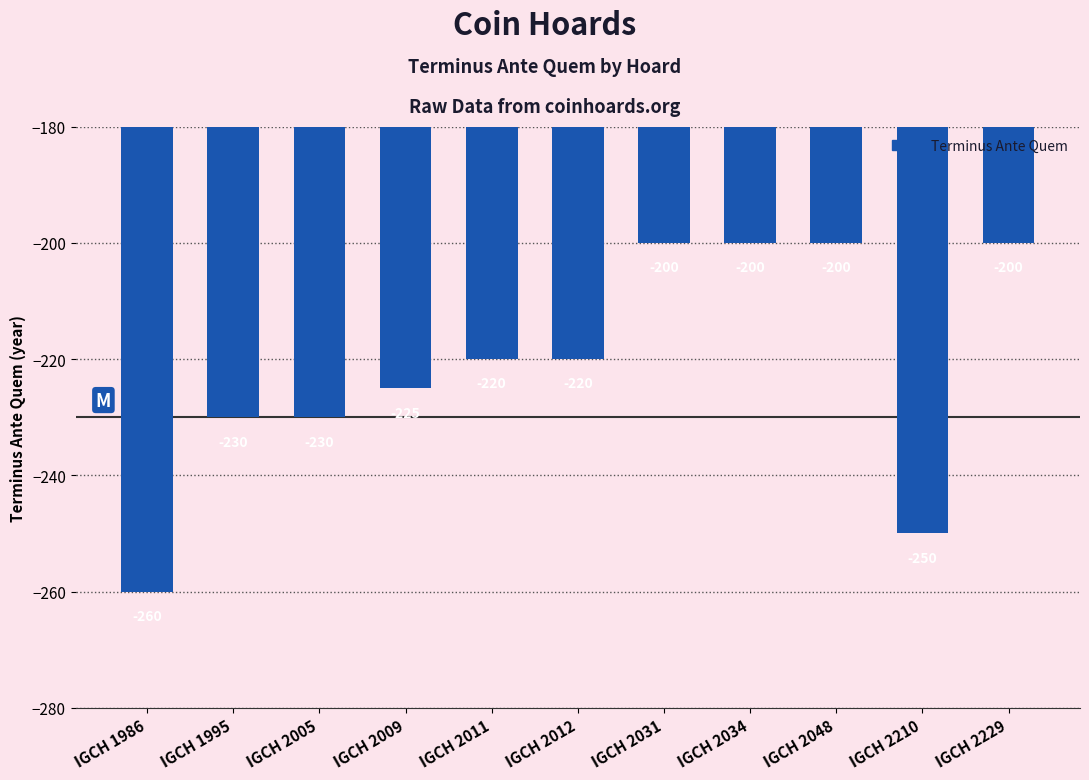

At which label is the value closest to -230?

IGCH 1995